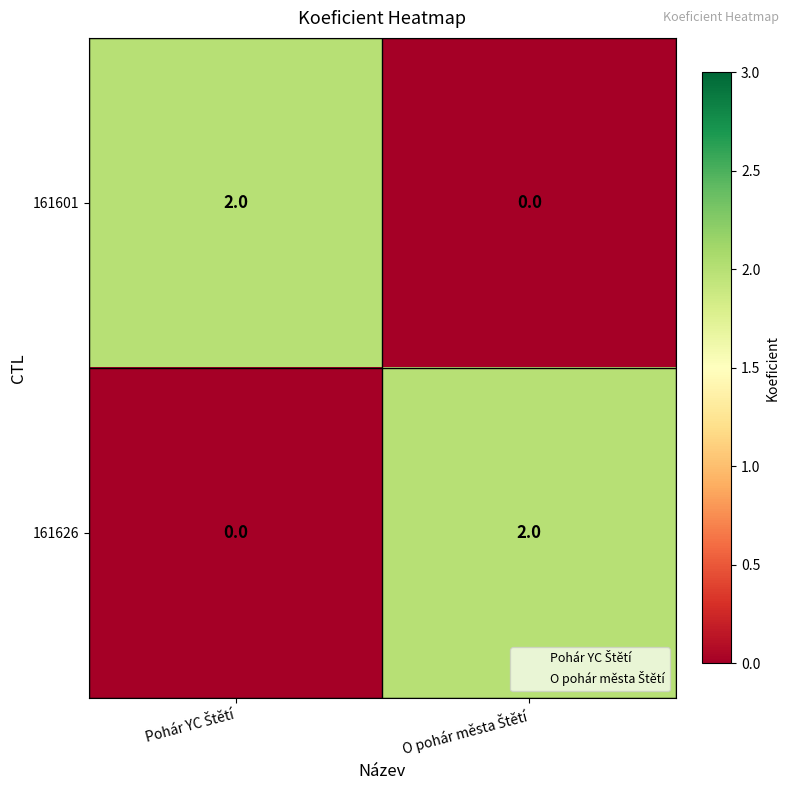

Reading left to right, extract all data points from this chart.

161601: 2	0
161626: 0	2